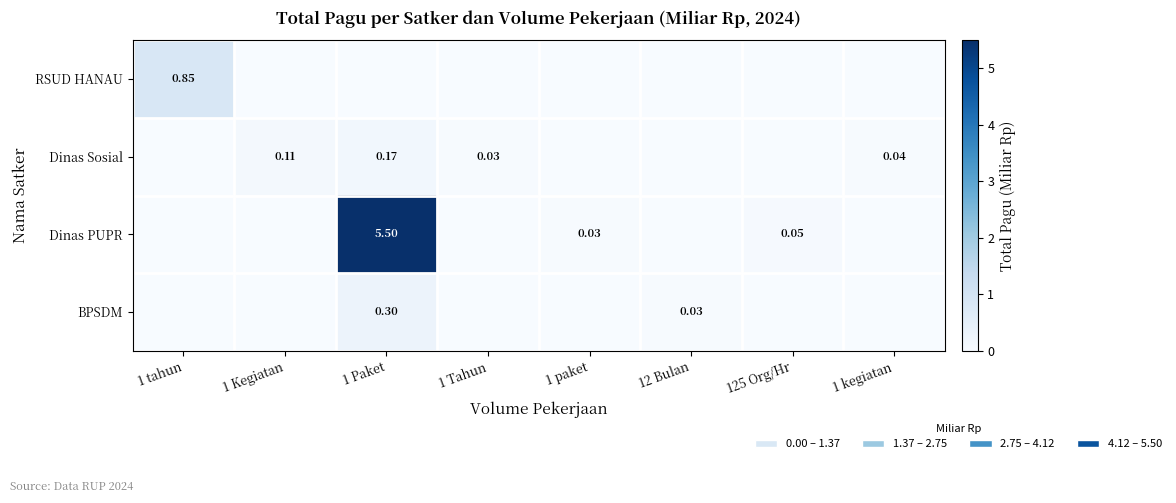

Is it true that BPSDM equals 0.0 at 12 Bulan?

True